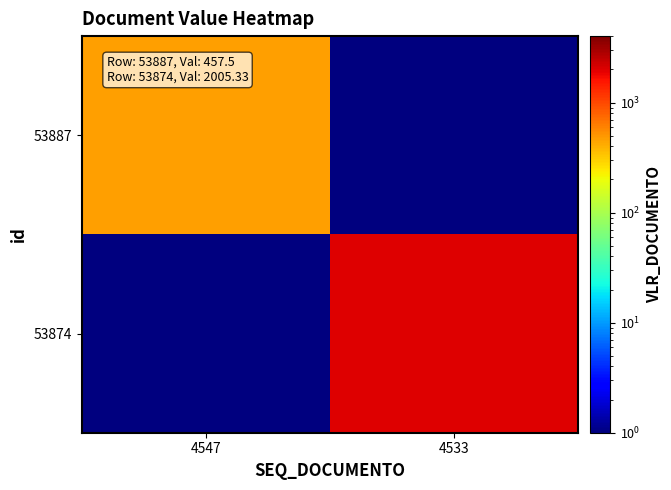

How many data points does each series have?

2